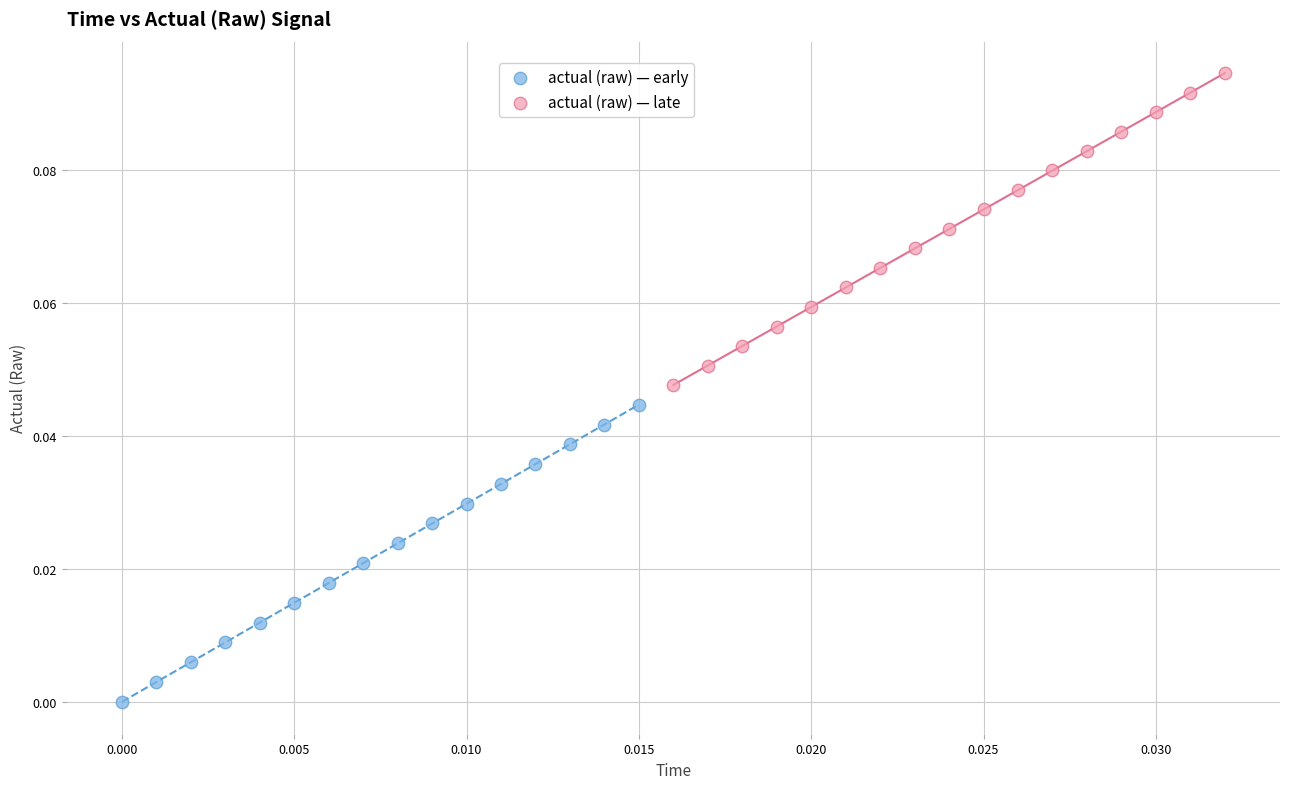

Which series has the widest spread of Y values?

actual (raw) — late